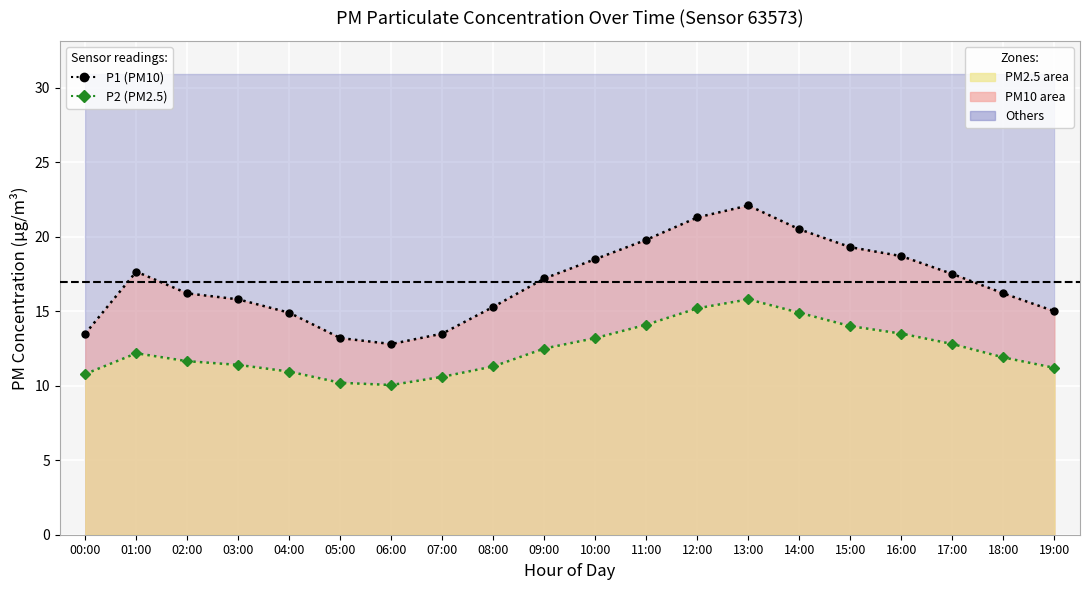

Where does the P2 readings series first go above 12?

01:00